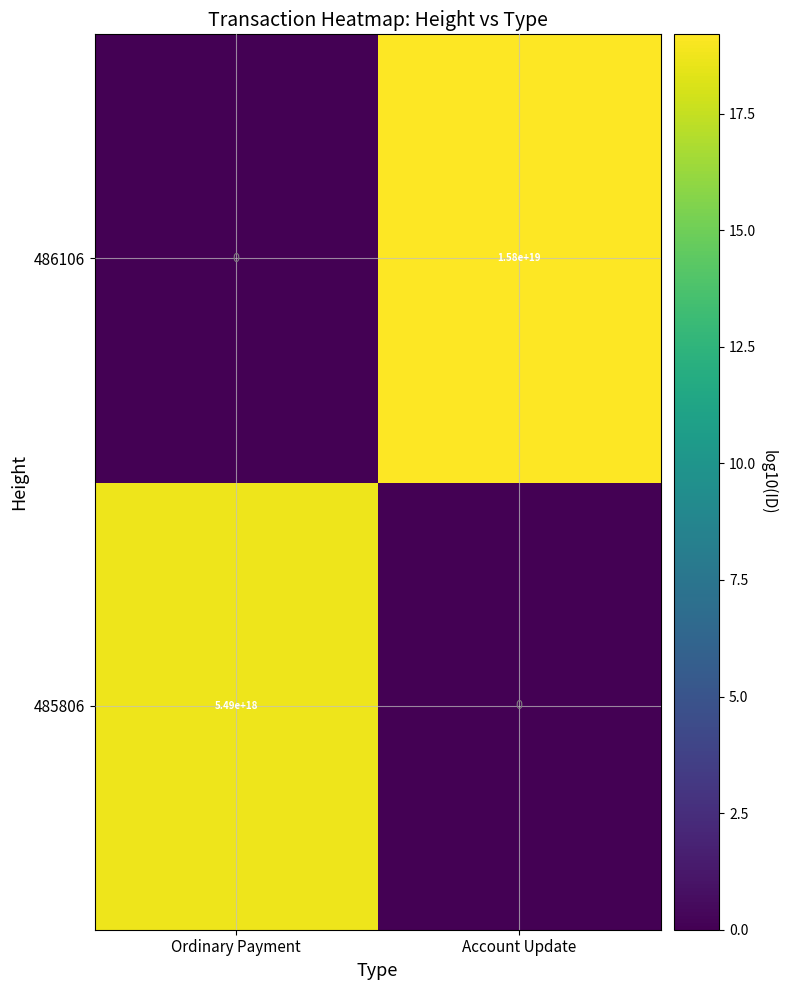

Which series has the widest spread of values?

486106